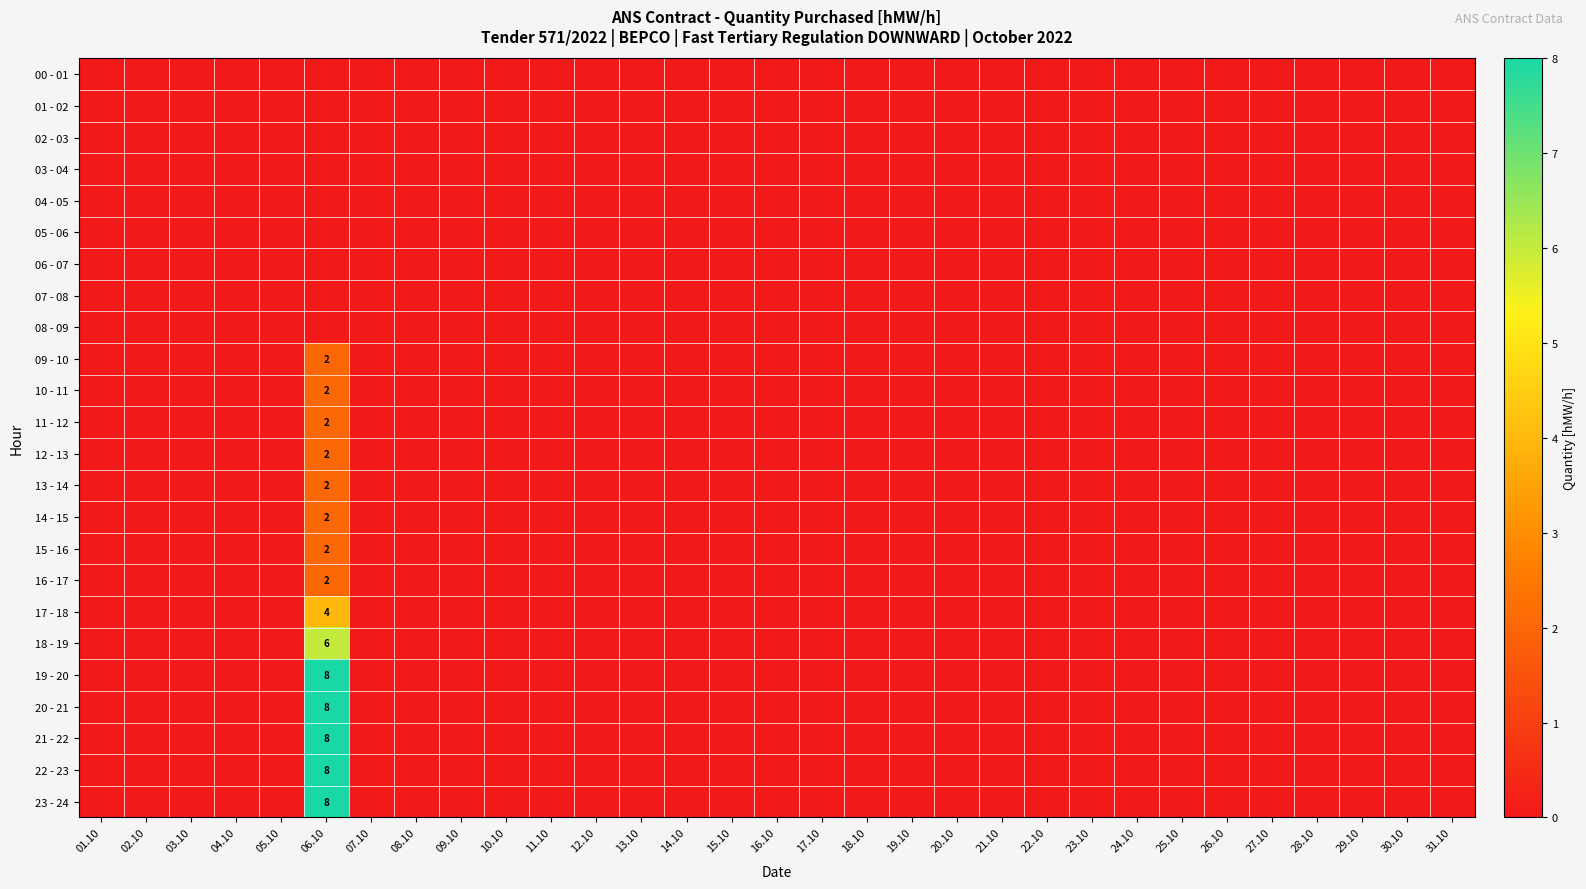

How many 12 - 13 values are between 0 and 1?

30